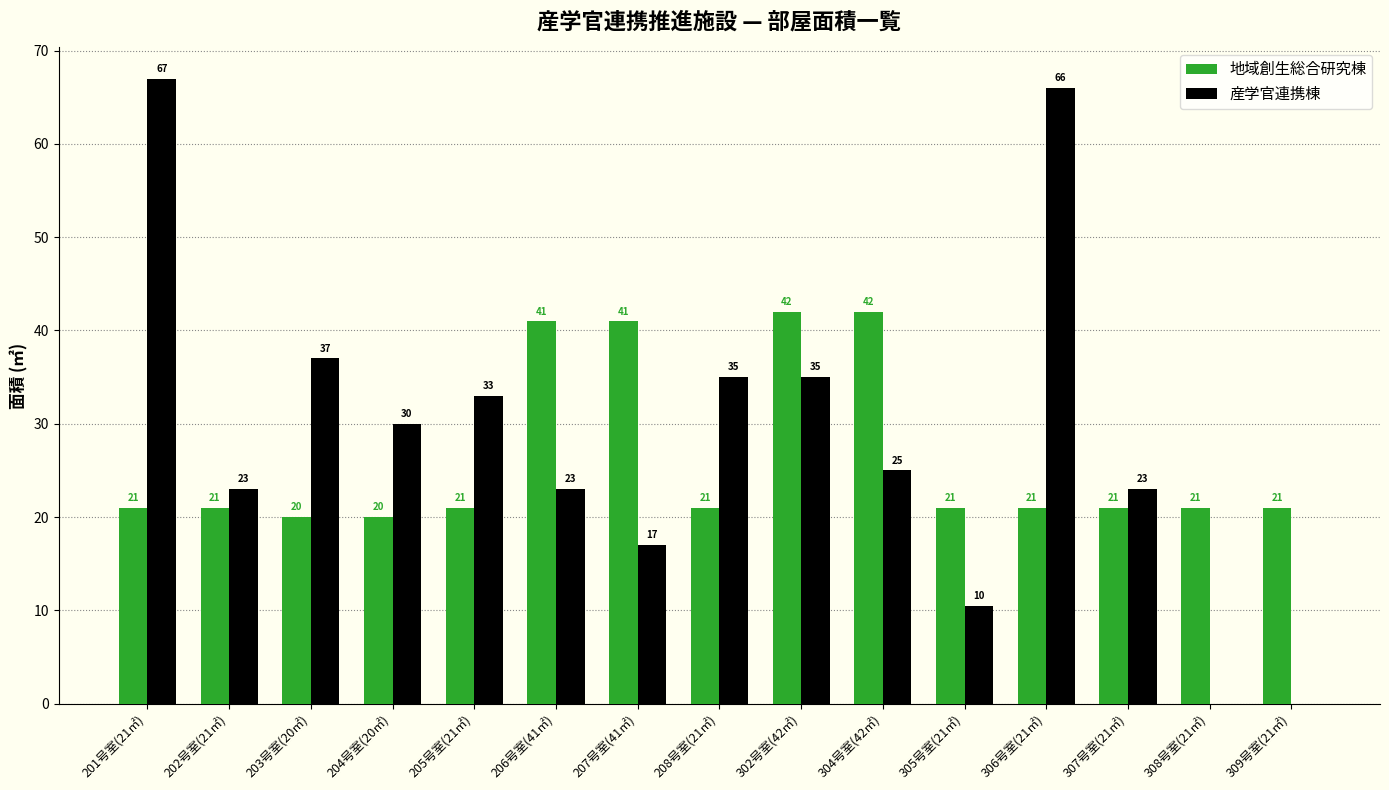

Which series changed the most between 202号室(21㎡) and 309号室(21㎡)?

産学官連携棟